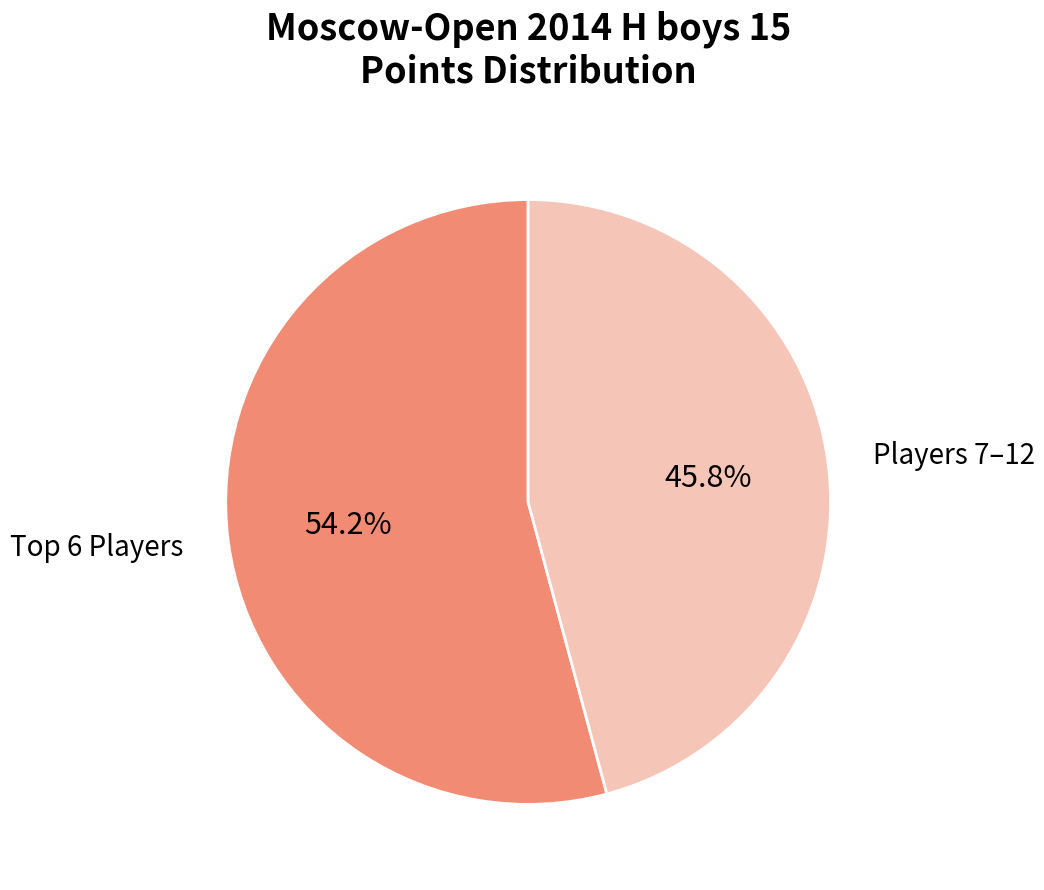

Does any single category account for the majority?

Yes